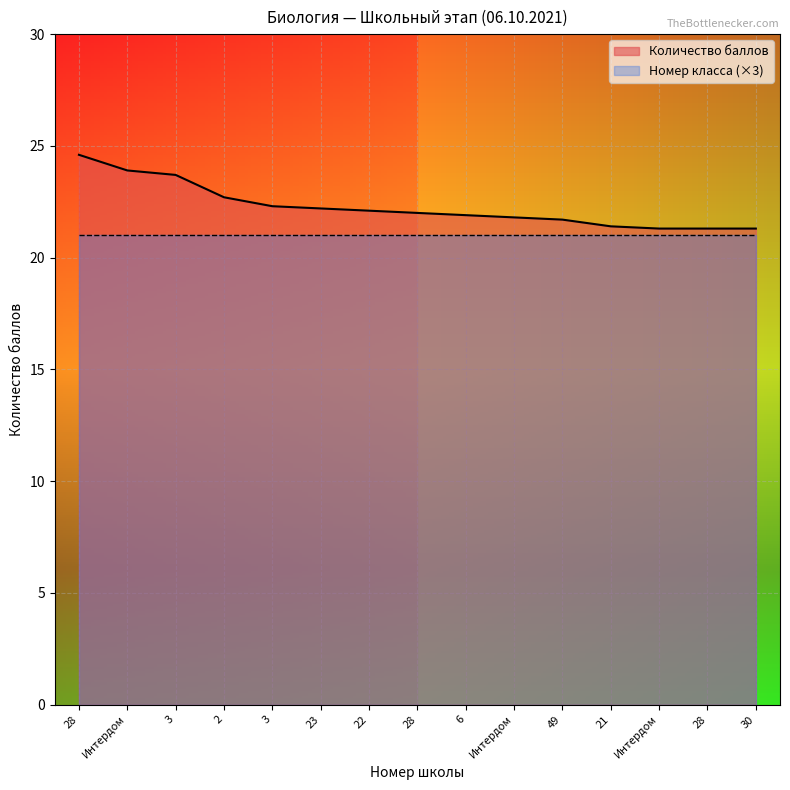

Reading left to right, transcribe all the data shown in this chart.

28=24.6	Интердом=23.9	3=23.7	2=22.7	3=22.3	23=22.2	22=22.1	28=22.0	6=21.9	Интердом=21.8	49=21.7	21=21.4	Интердом=21.3	28=21.3	30=21.3